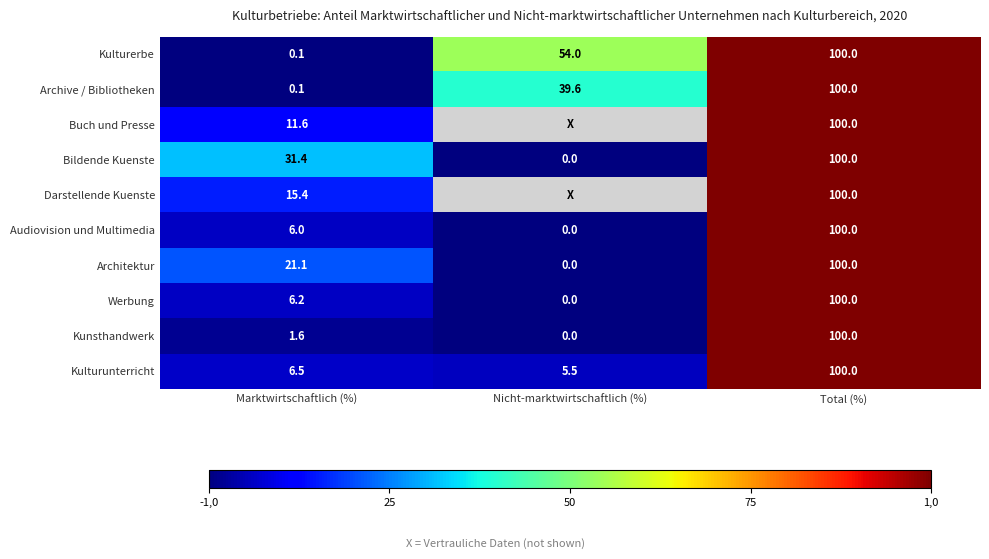

Which category has the lowest value in the Kulturunterricht series?

Nicht-marktwirtschaftlich (%)